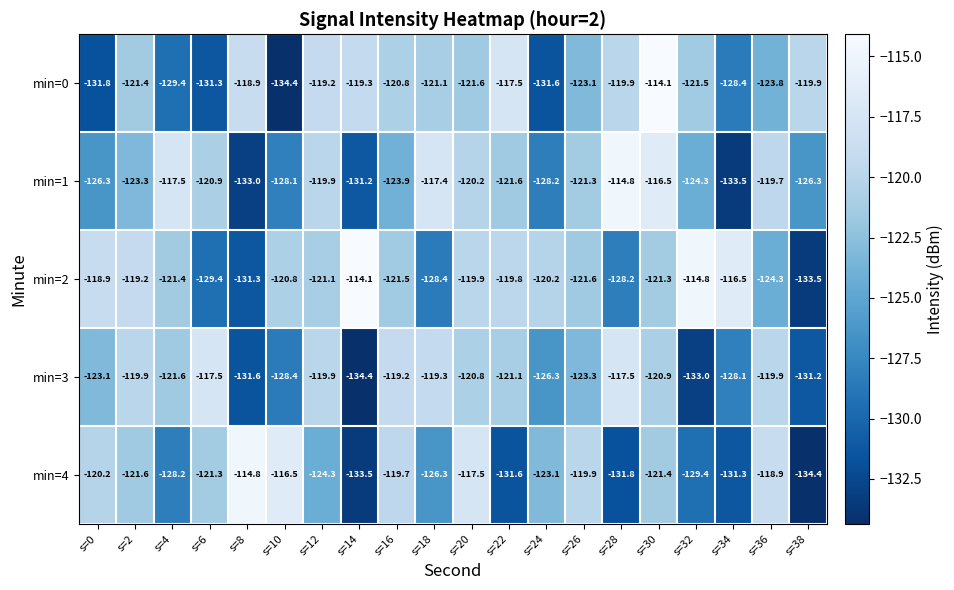

What is the approximate value of min=3 at s=18?

-119.3